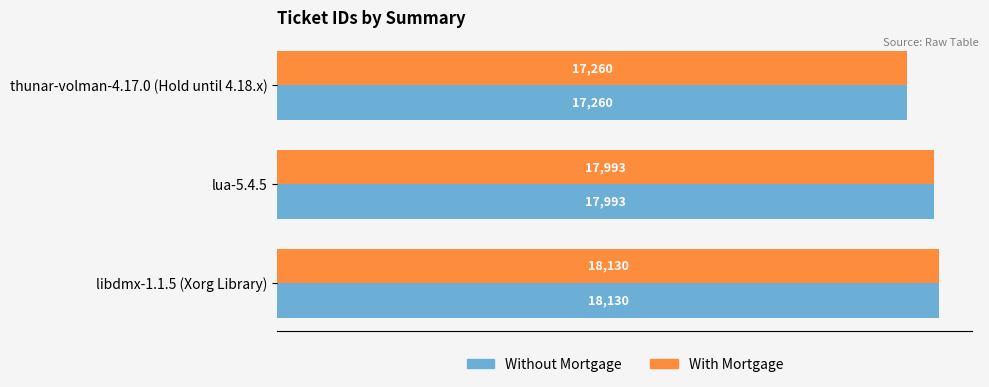

What is the lowest value of the With Mortgage series?

17260